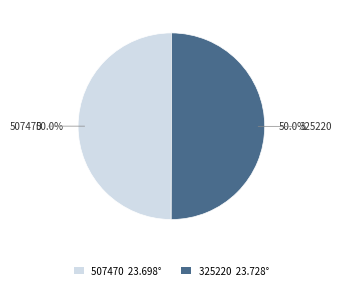

Combined, do 507470 and 325220 account for over 50%?

Yes